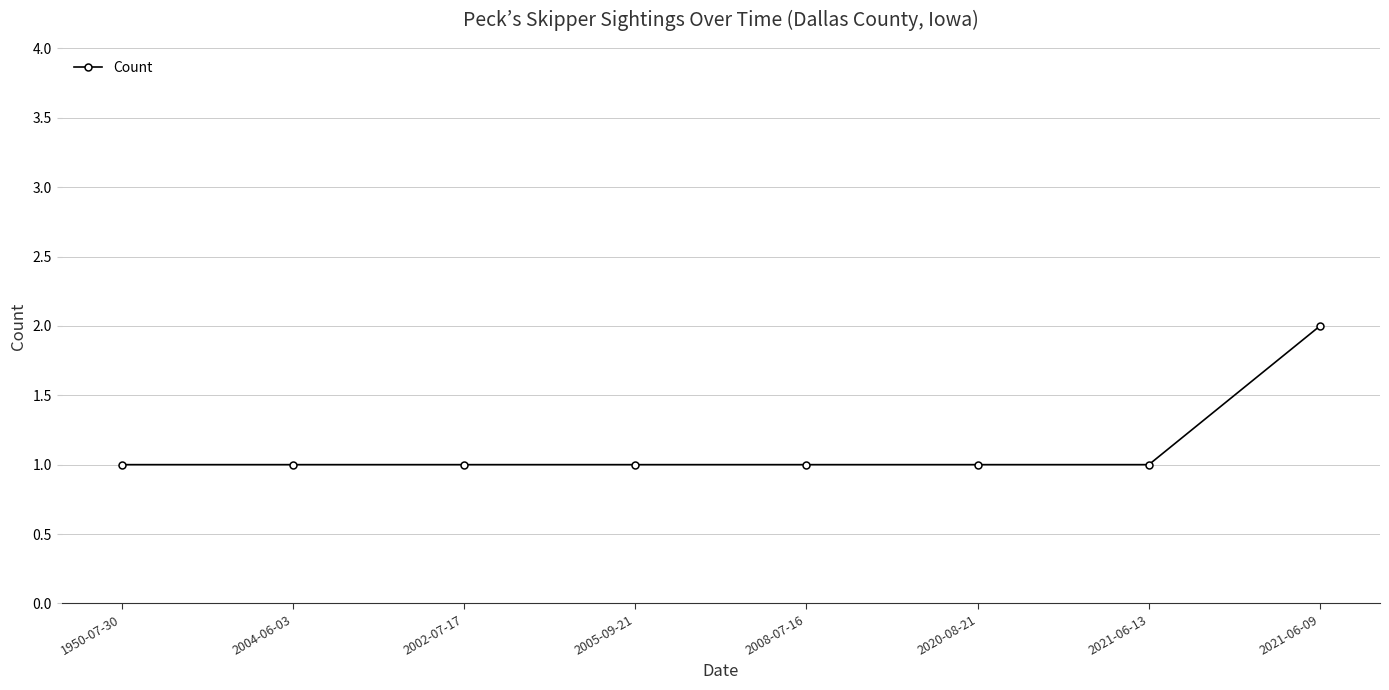

Is this an area chart (filled region under the line)?

No